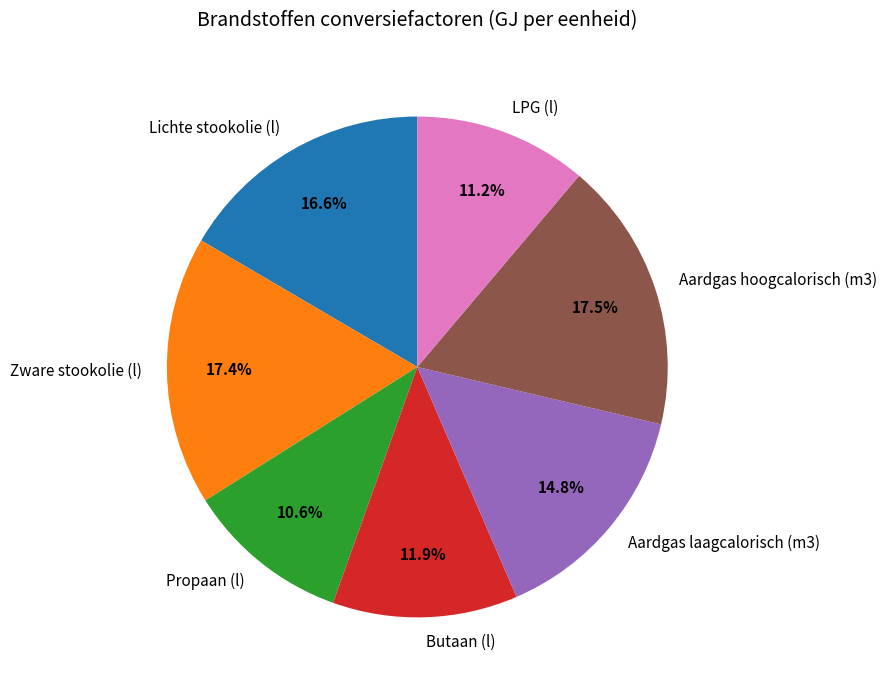

Count the number of slices in the pie.

7